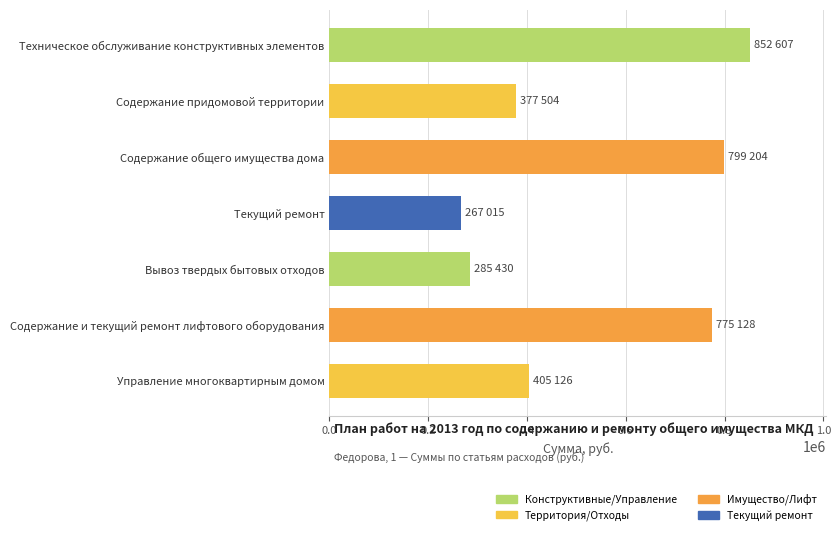

Are the bars horizontal?

Yes